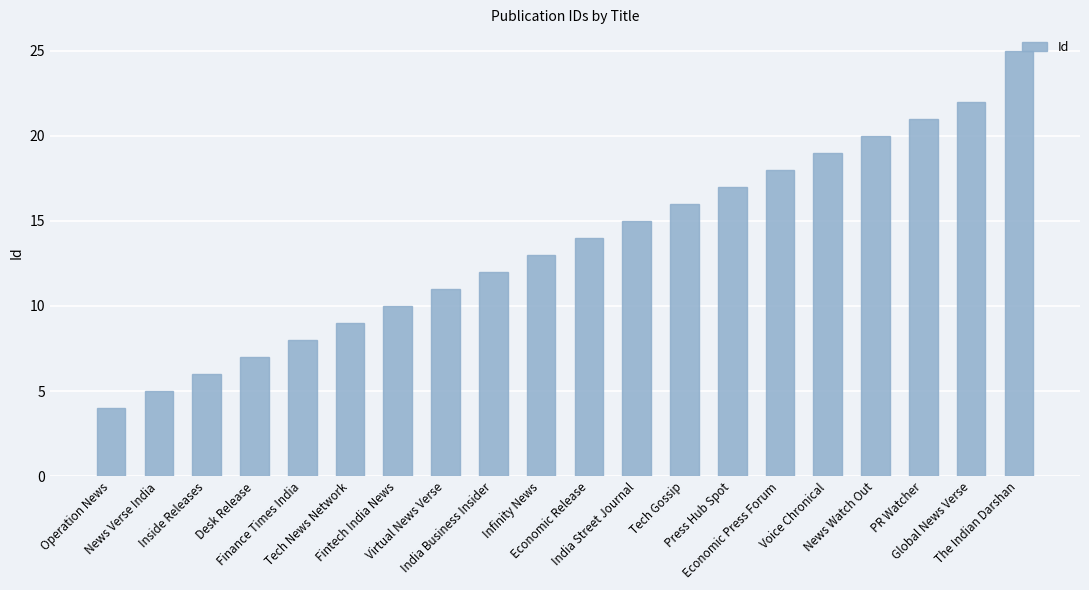

List the labels in order of value, smallest first.

Operation News, News Verse India, Inside Releases, Desk Release, Finance Times India, Tech News Network, Fintech India News, Virtual News Verse, India Business Insider, Infinity News, Economic Release, India Street Journal, Tech Gossip, Press Hub Spot, Economic Press Forum, Voice Chronical, News Watch Out, PR Watcher, Global News Verse, The Indian Darshan